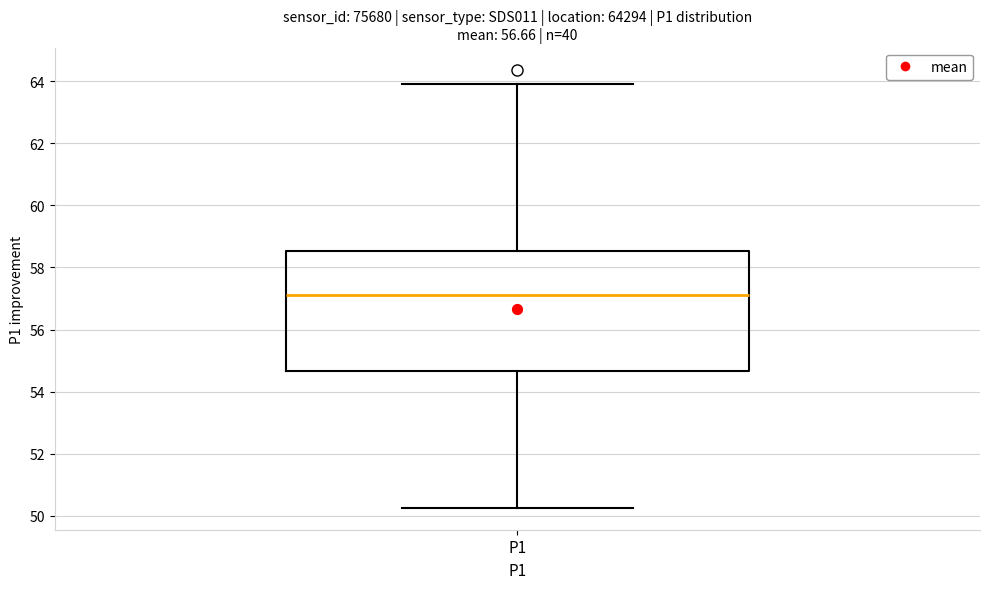

Transcribe this box plot: give where the median line is, the range the box spans, and where the two whiskers end, as read against the y-axis. The values are not printed on the chart, so give them approximately, as read against the axis.

median 57.2, box 54.6 to 58.6, whiskers 50.2 to 64.0